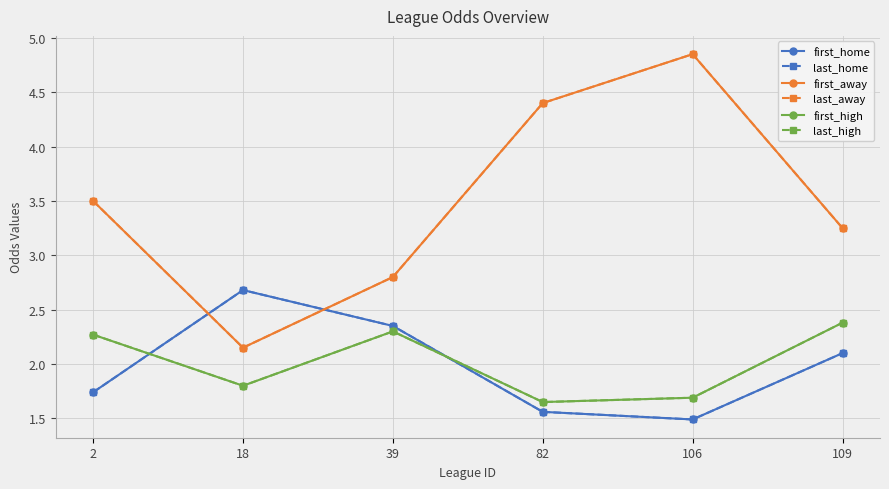

The value of last_high at 2 is 2.3. True or false?

True